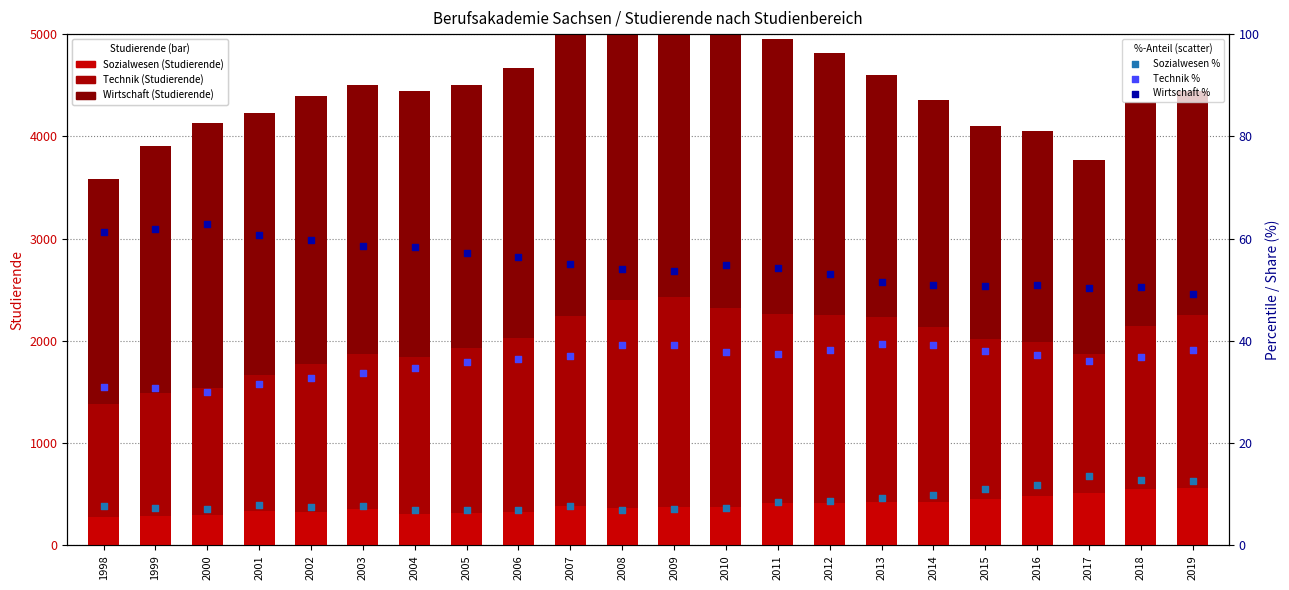

At which category is the sum across all series the highest?

2009